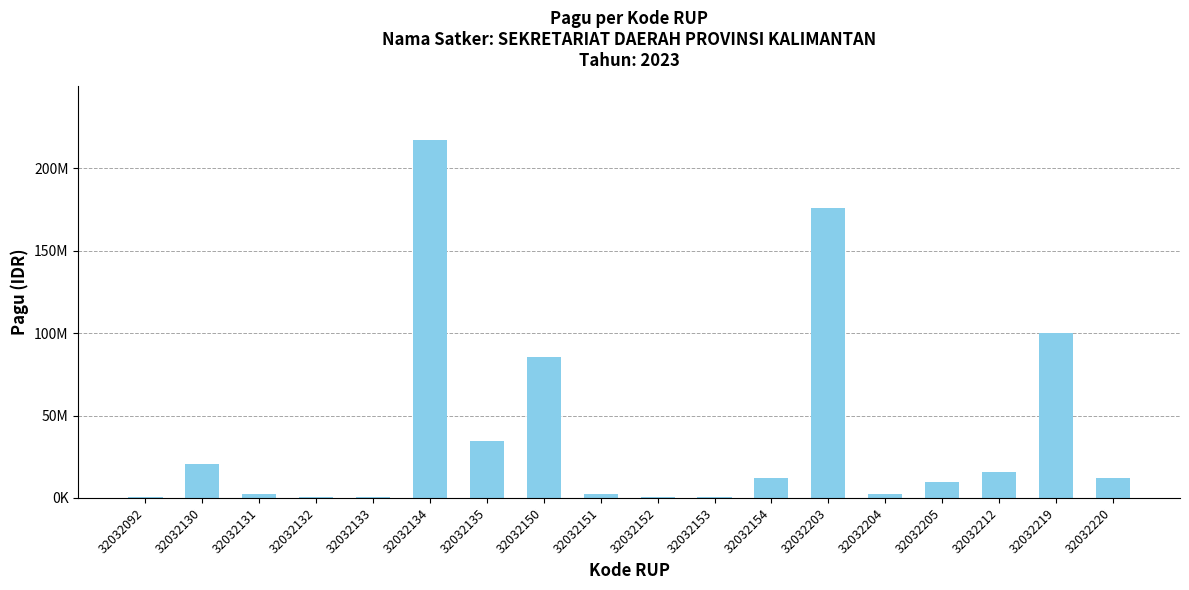

Rank the categories by value from lowest to highest.

32032092, 32032132, 32032133, 32032152, 32032153, 32032131, 32032151, 32032204, 32032205, 32032154, 32032220, 32032212, 32032130, 32032135, 32032150, 32032219, 32032203, 32032134